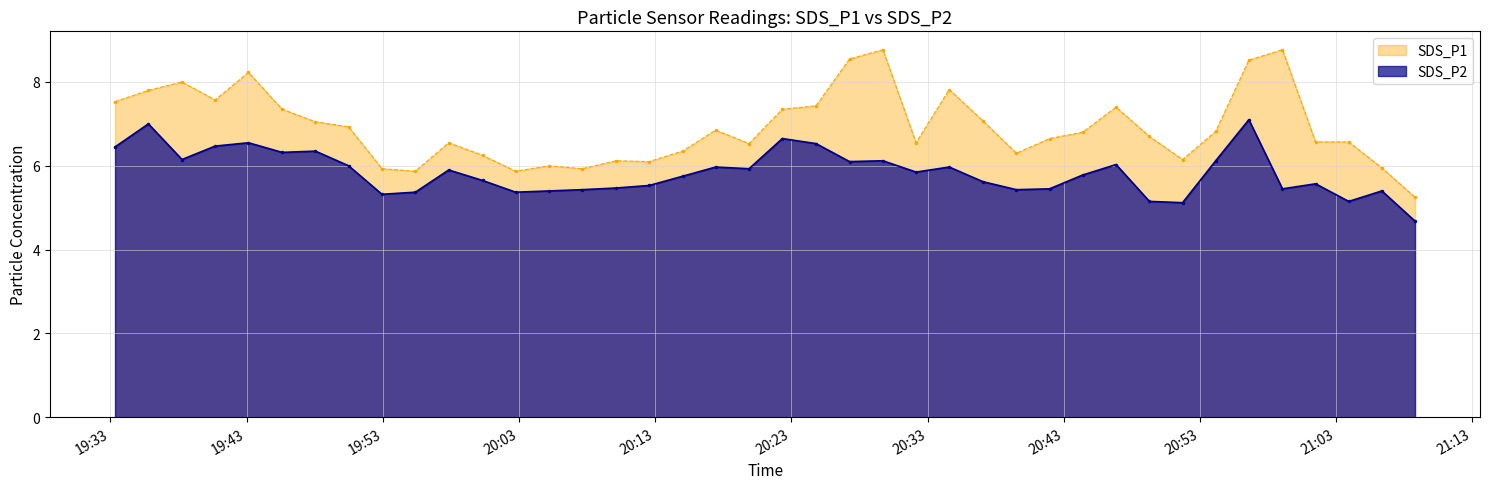

Which series has the largest total across all categories?

SDS_P1